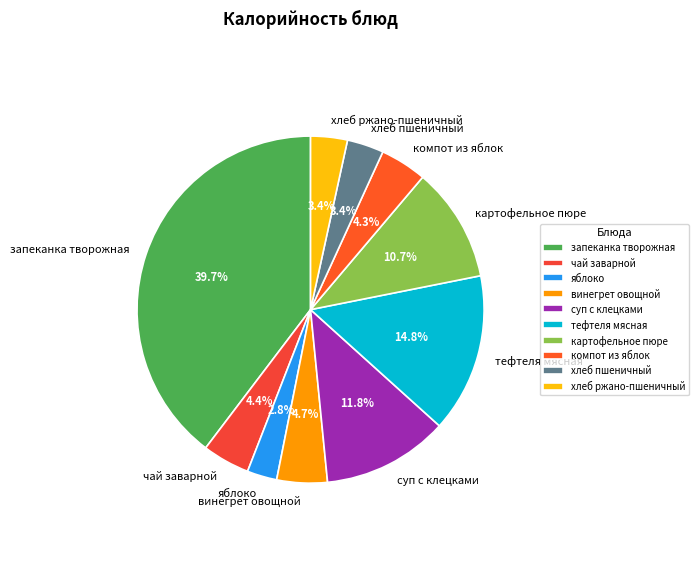

What is the smallest slice in the pie chart?

яблоко